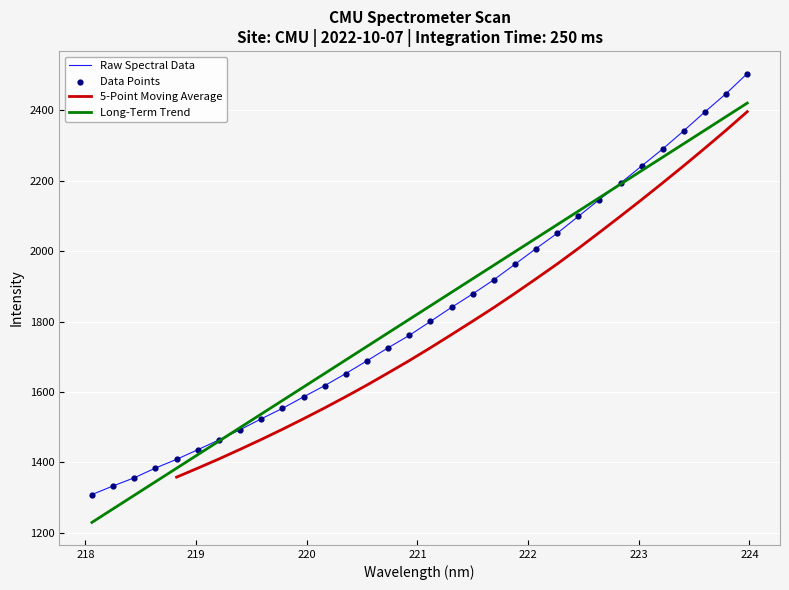

Which has a higher value, 219.589 or 222.0721?

222.0721